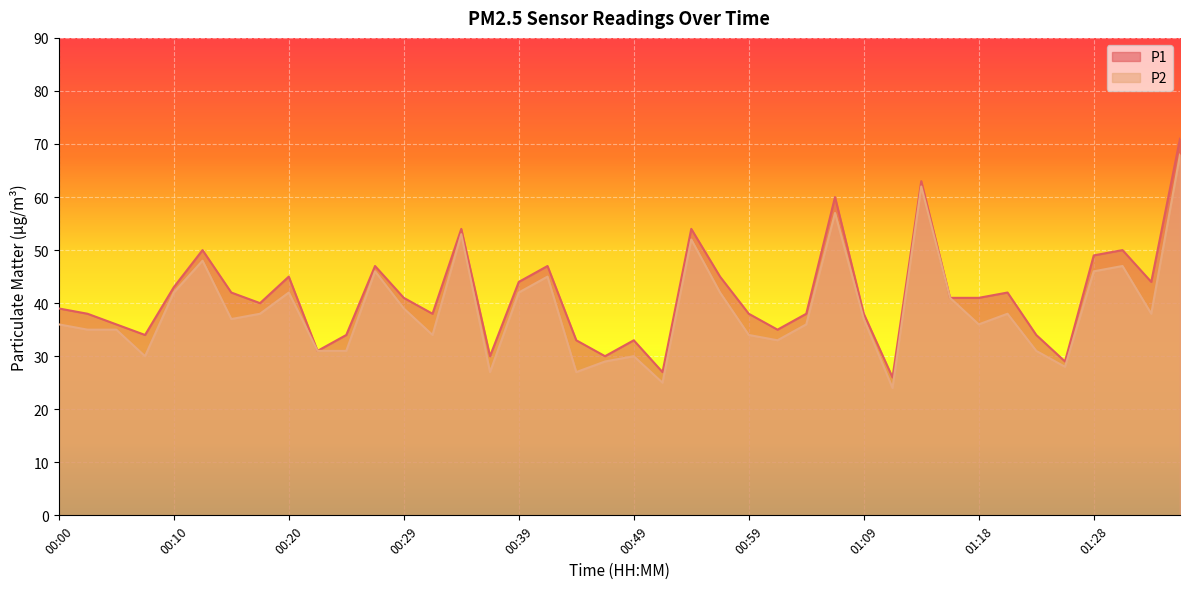

At which category does the chart reach its minimum across all series?

01:11